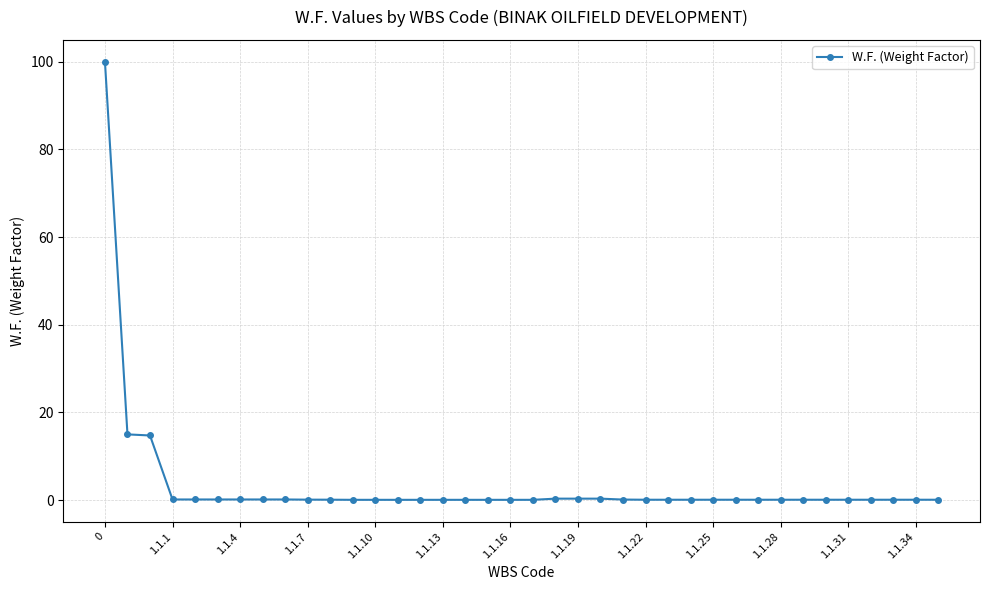

What is the difference between the second highest and second lowest values?

14.9